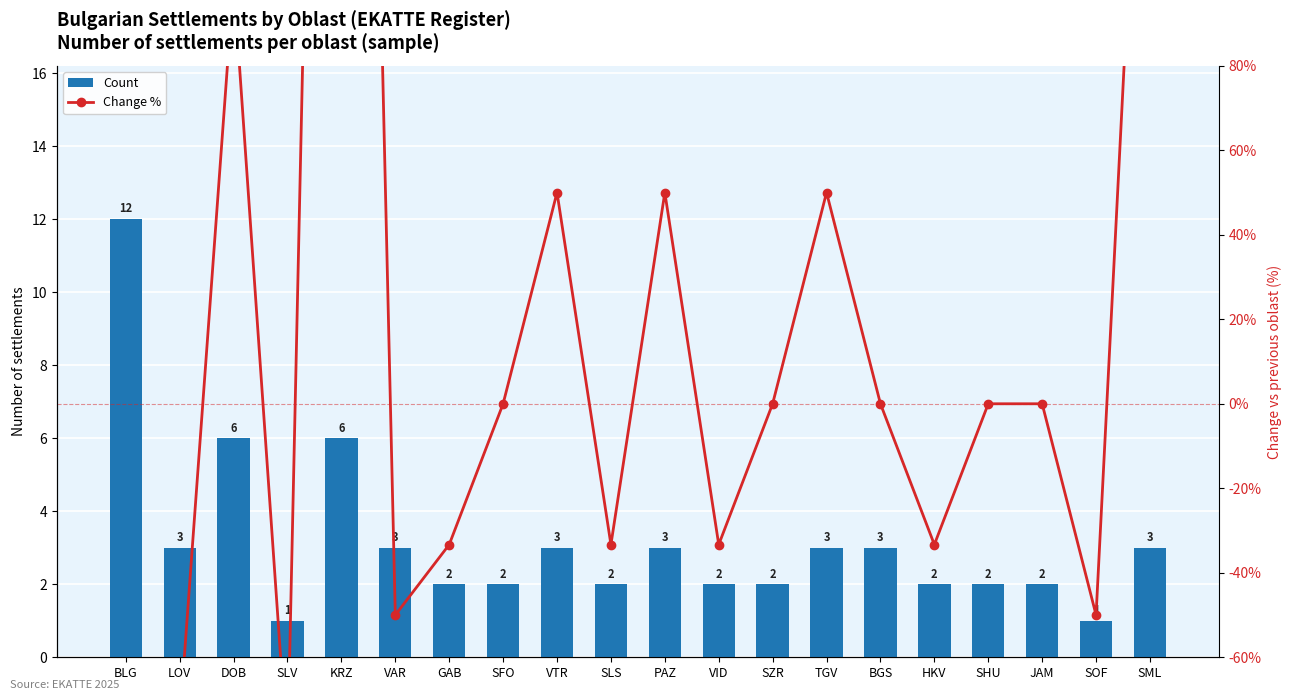

Which category has the lowest value across all series?

SLV